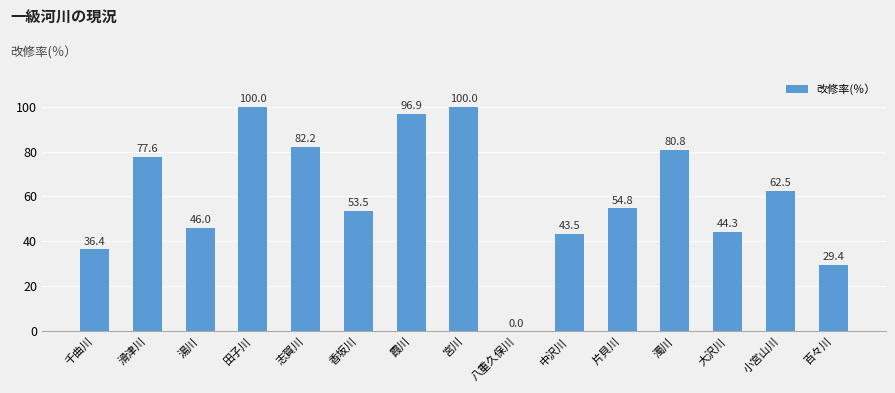

How many values exceed 54?

8